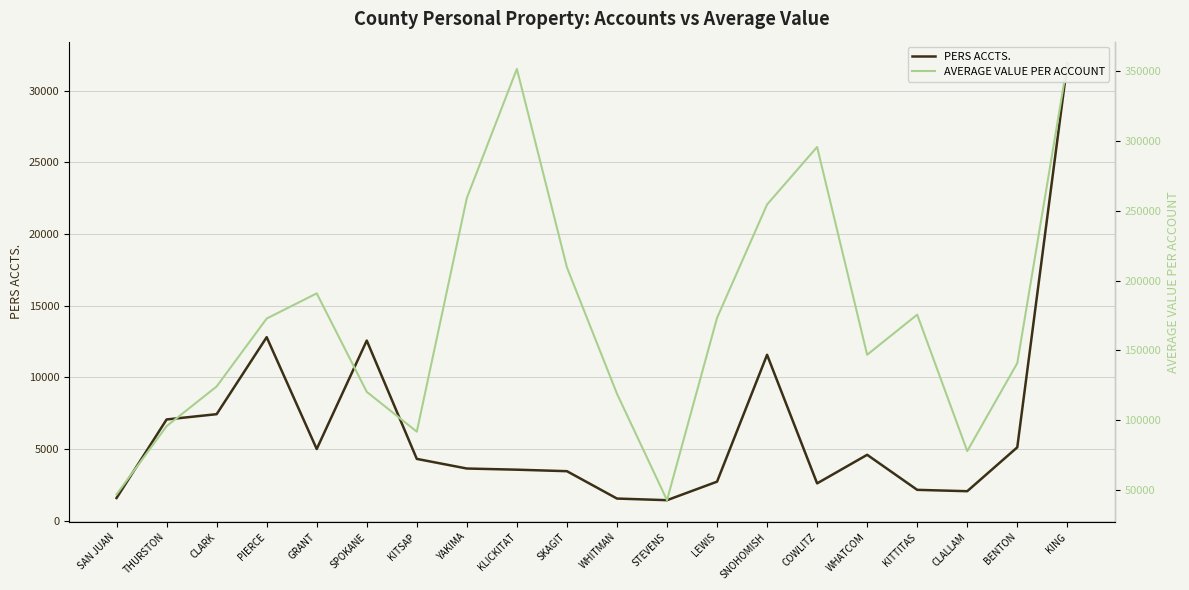

What is the label of the 13th point from the left?

LEWIS